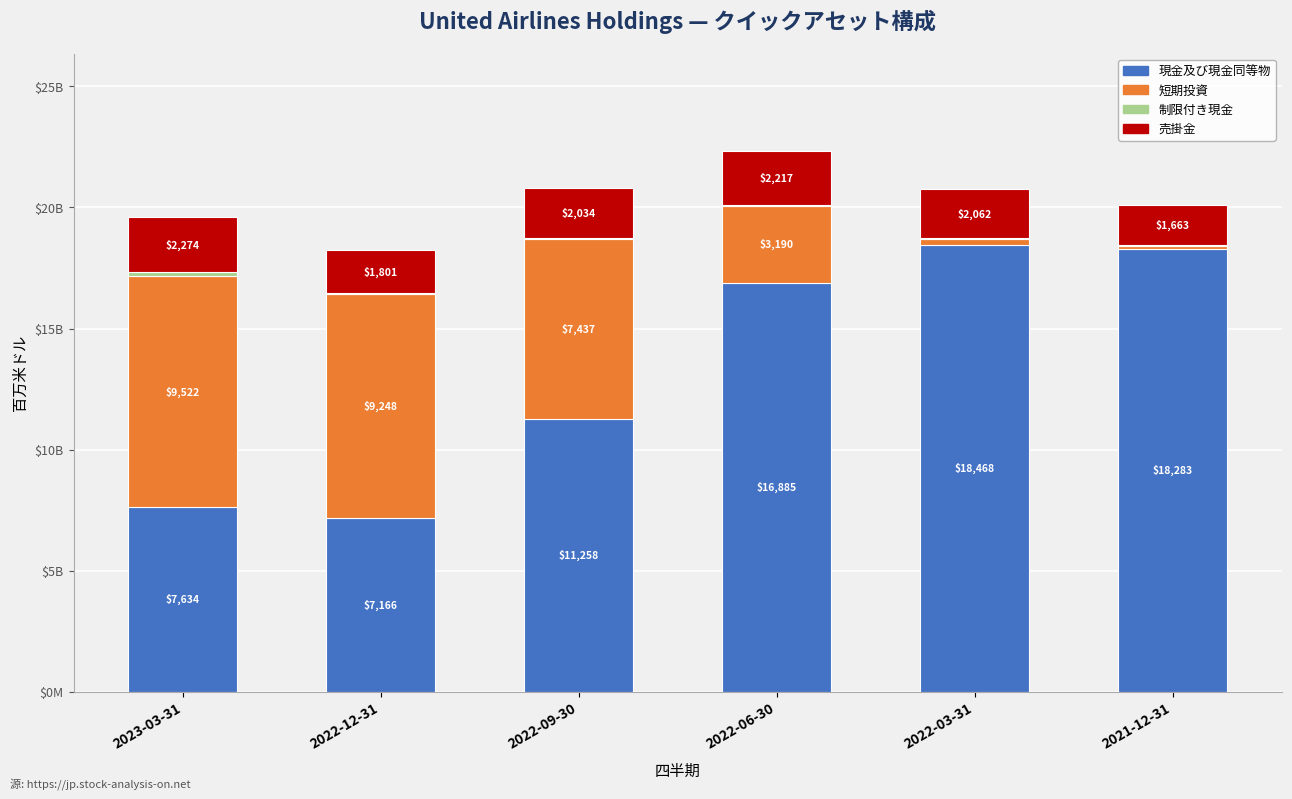

Are the bars horizontal?

No